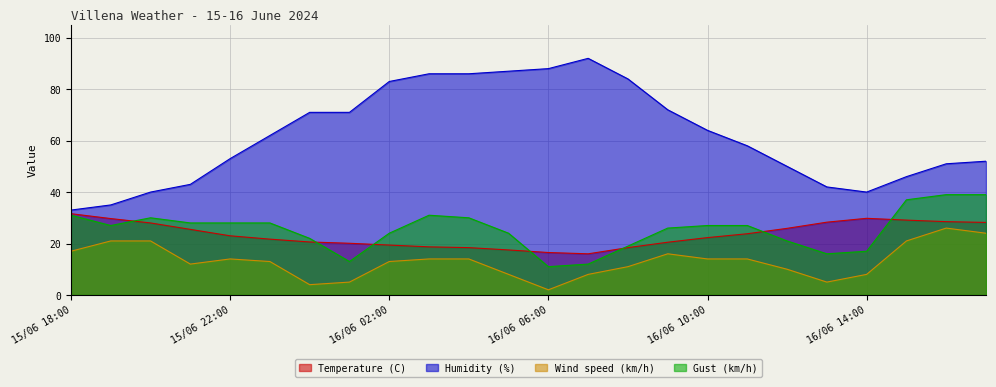

The Humidity (%) series shows 25.2 at 16/06 02:00. True or false?

False